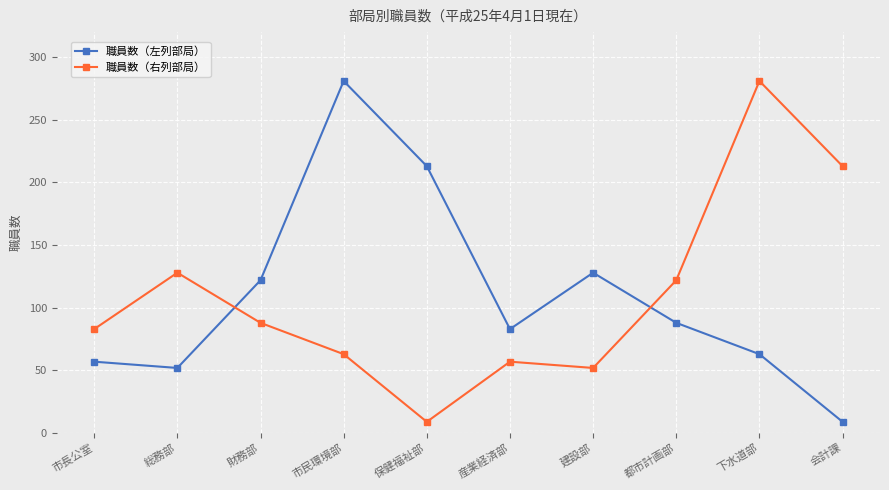

True or false: 職員数（右列部局） and 職員数（左列部局） cross at least once.

True